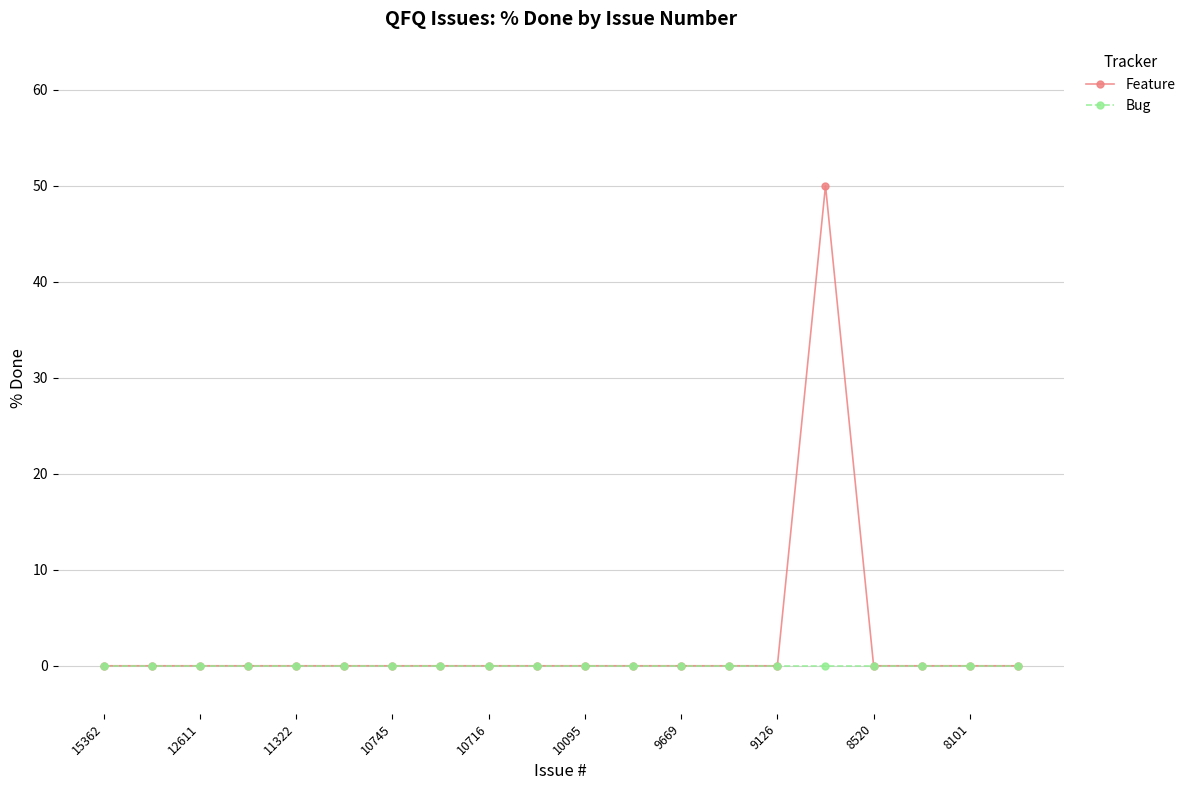

What is the greatest value displayed?

50